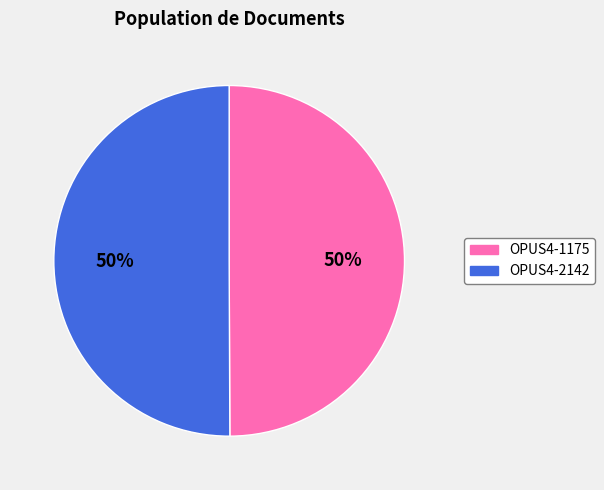

To the nearest percent, what is the average slice percentage?

50%